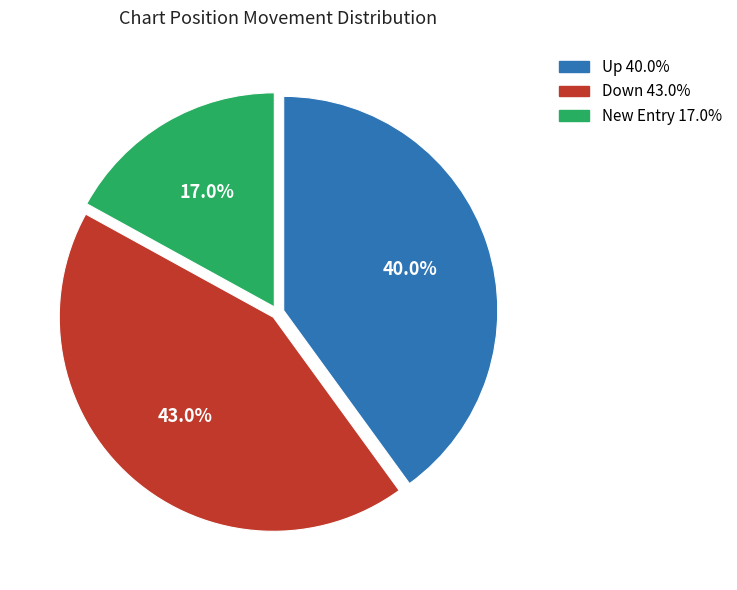

Is there any slice that represents more than half of the pie?

No